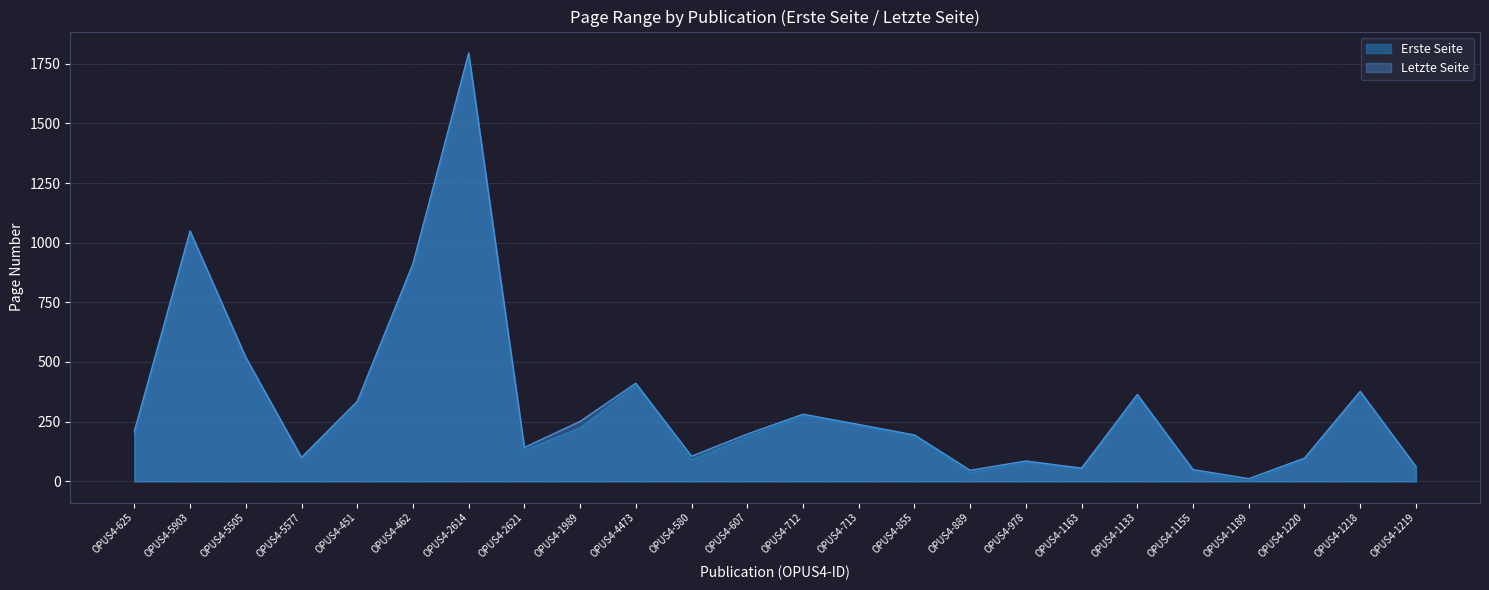

Rank the series by their maximum value, from lowest to highest.

Erste Seite, Letzte Seite